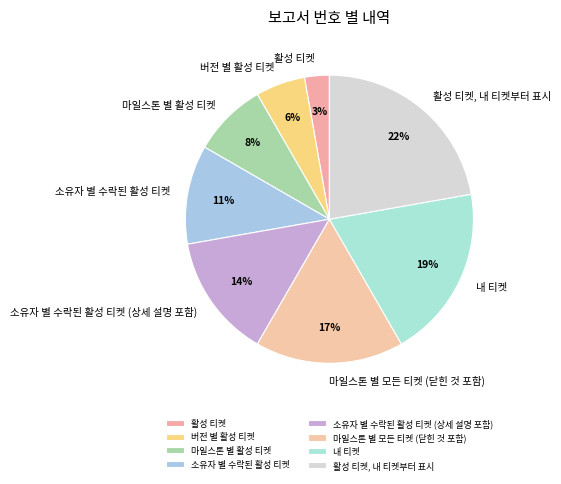

Is it true that 마일스톤 별 활성 티켓 is 1% of the pie?

False